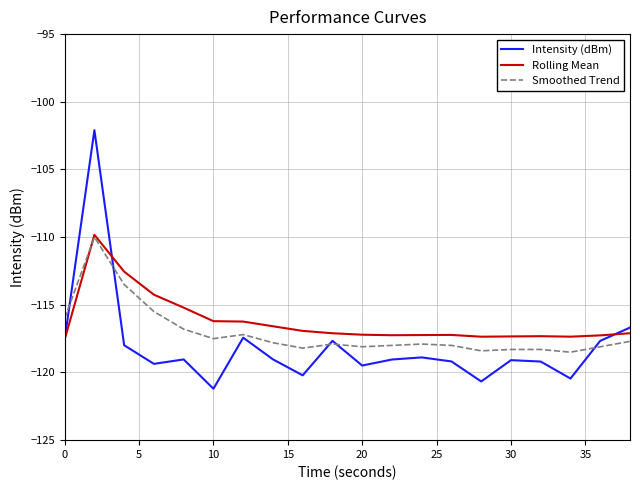

What is the maximum value for Smoothed Trend?

-110.0